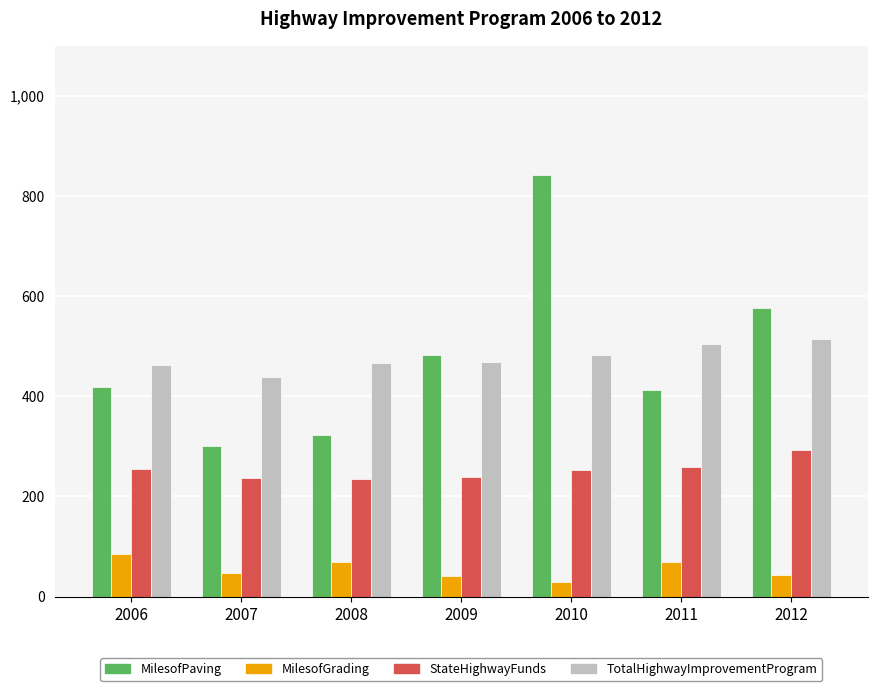

The value of TotalHighwayImprovementProgram at 2012 is 887.7. True or false?

False